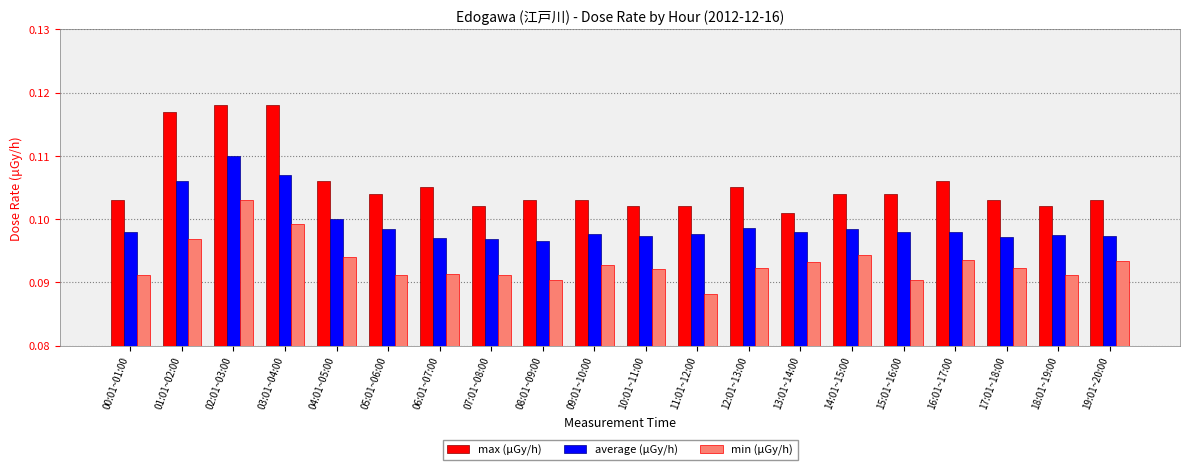

Are the bars grouped side by side (vs. stacked)?

Yes